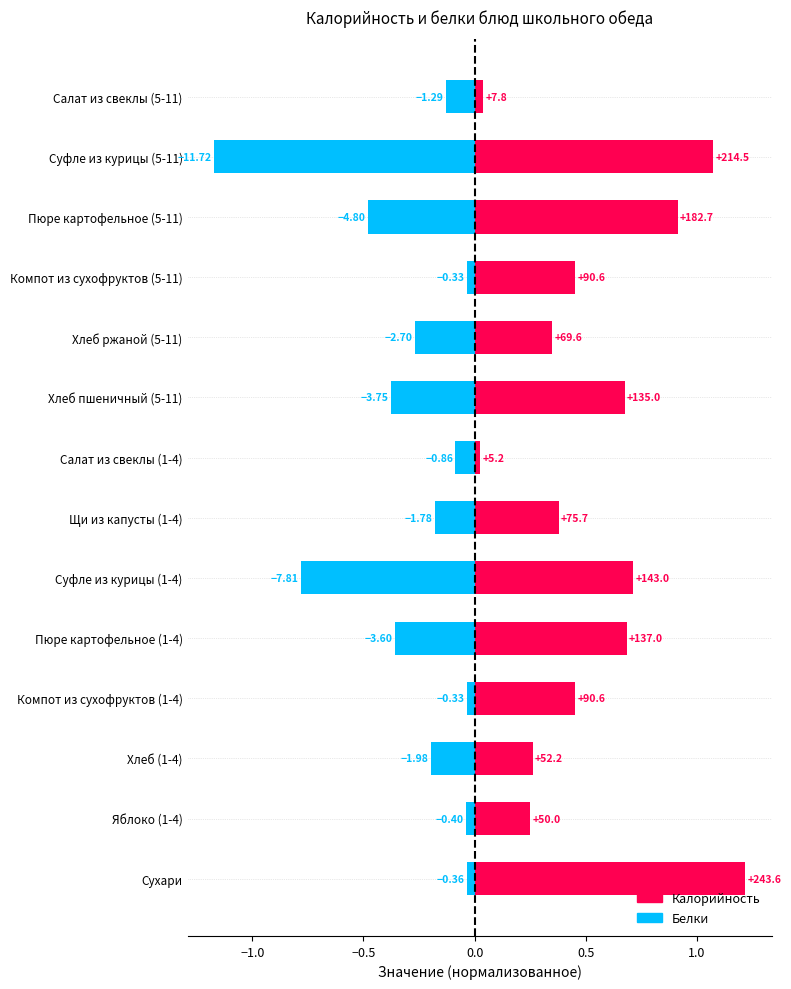

What is the average value of the Калорийность series?

0.5